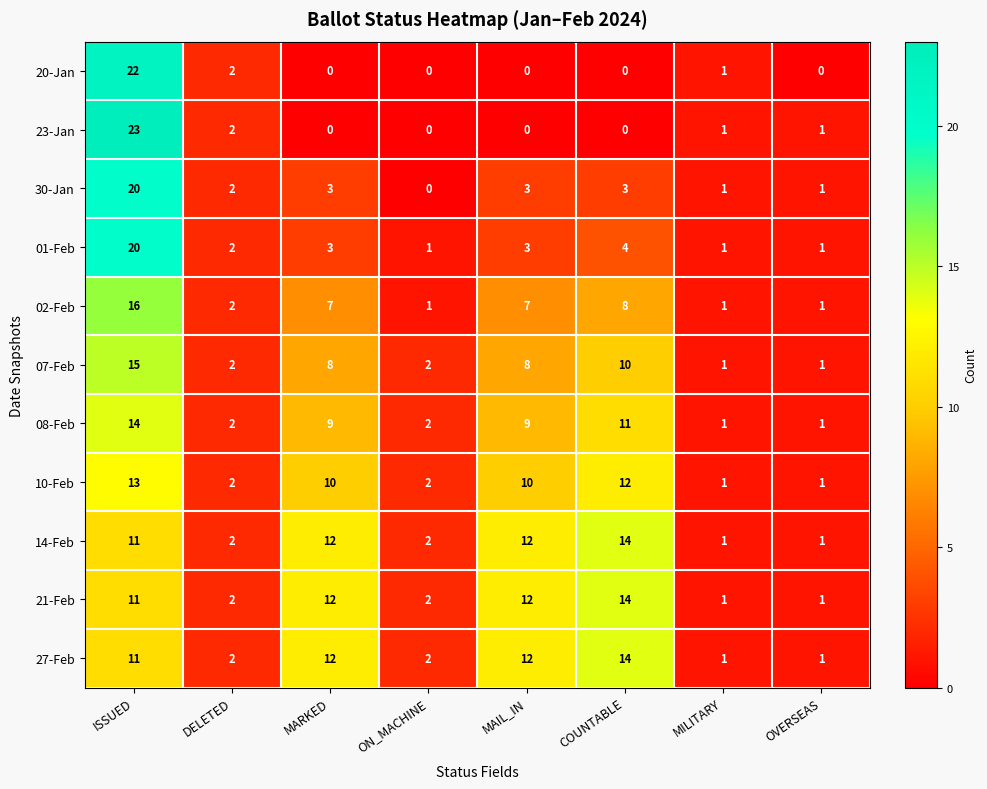

What is the sum of all 01-Feb values?

35